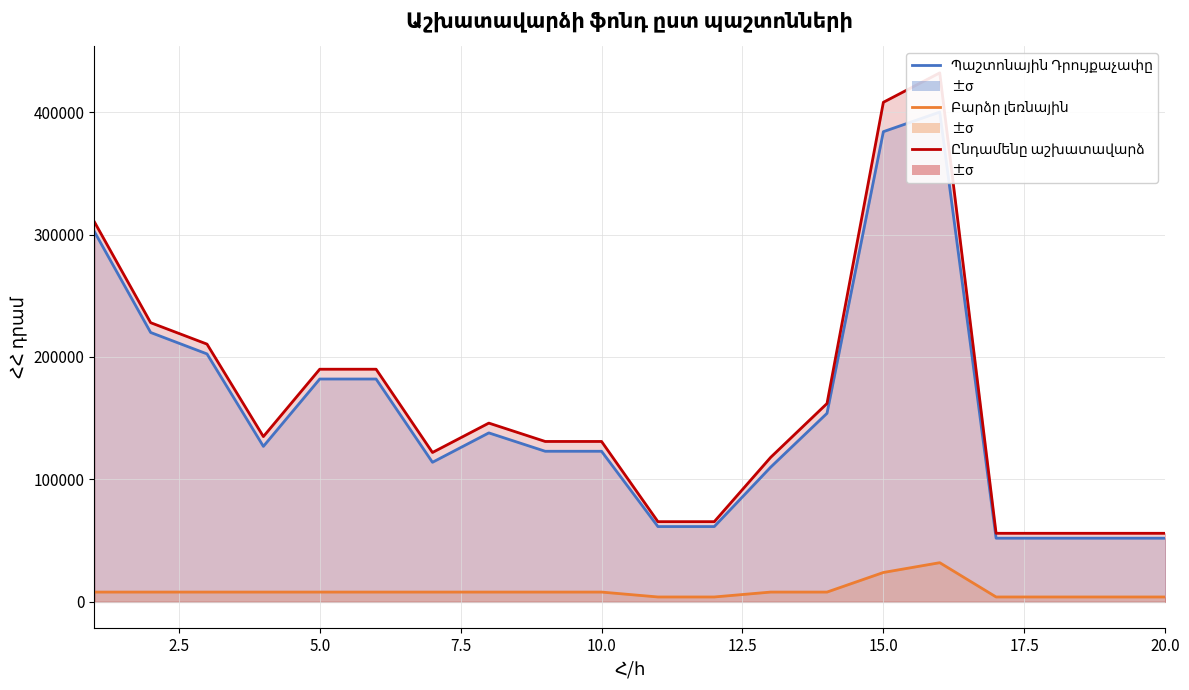

Which series has the largest range (max minus min)?

Ընդամենը աշխատավարձ